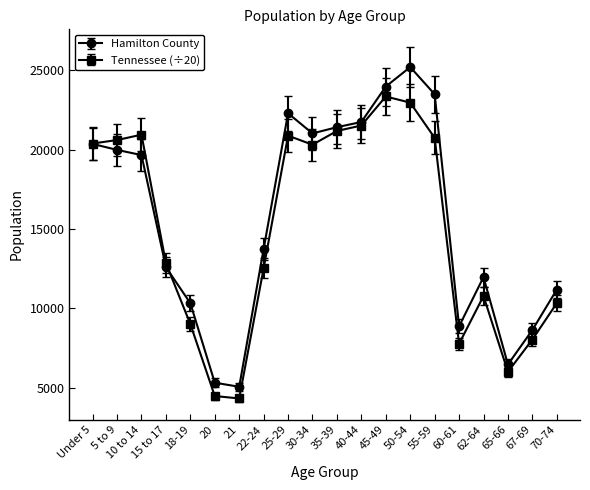

Which series has the largest range (max minus min)?

Hamilton County